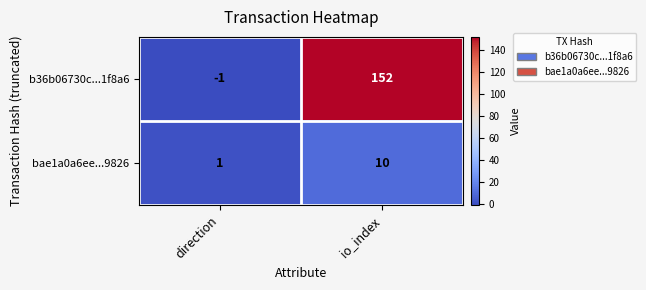

The b36b06730c...1f8a6 series shows 0 at direction. True or false?

False